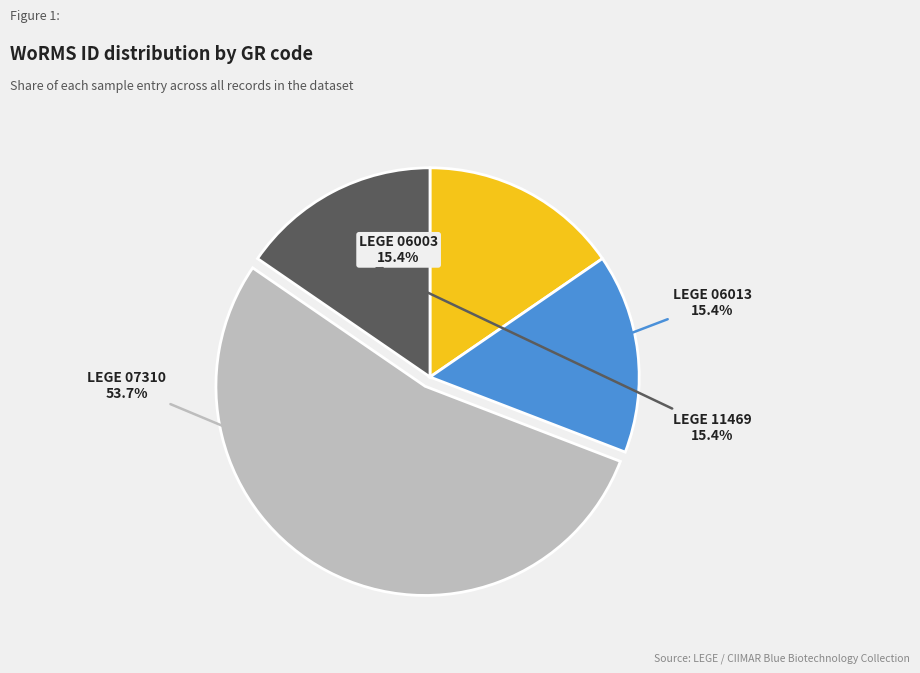

Is there a majority slice in this chart?

Yes